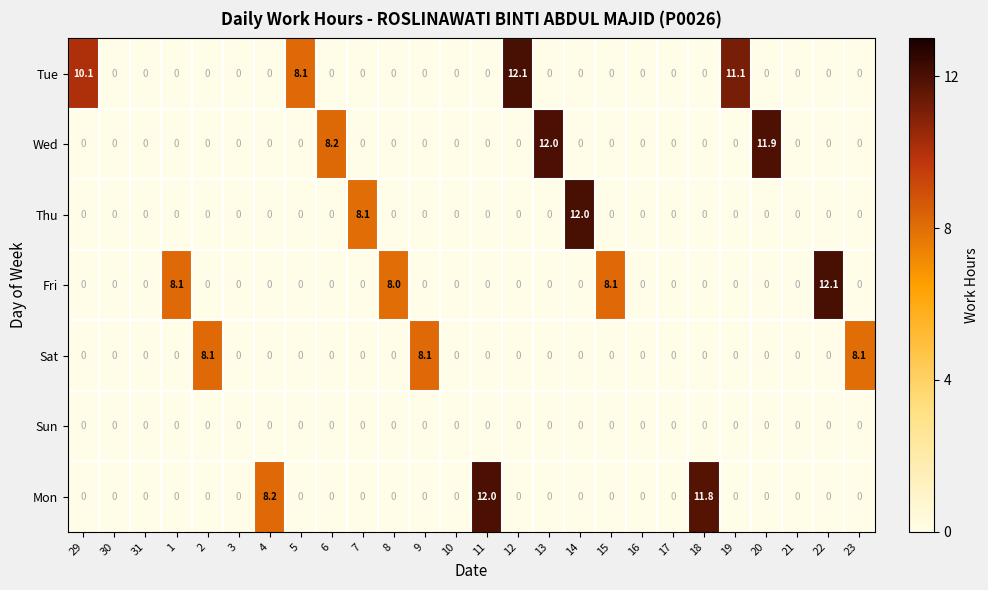

What is the total value across all series at 11?

12.0